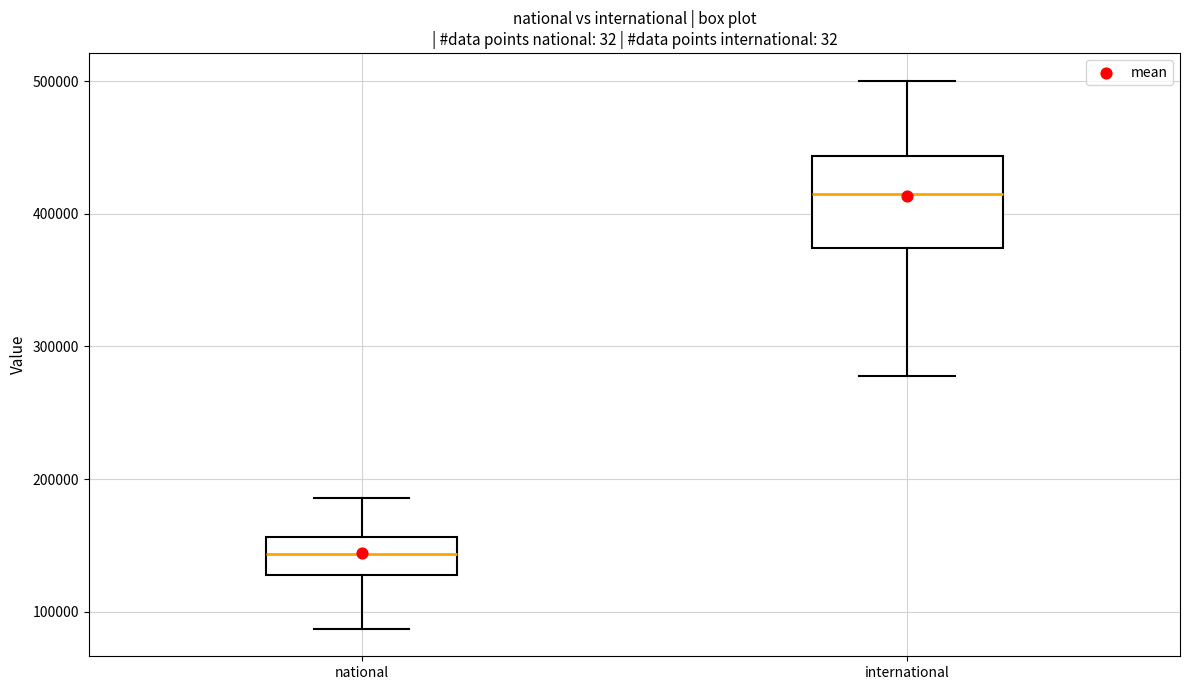

Where is the upper edge of the box for international on the y-axis? The values are not printed on the chart, so give them approximately, as read against the axis.

440000